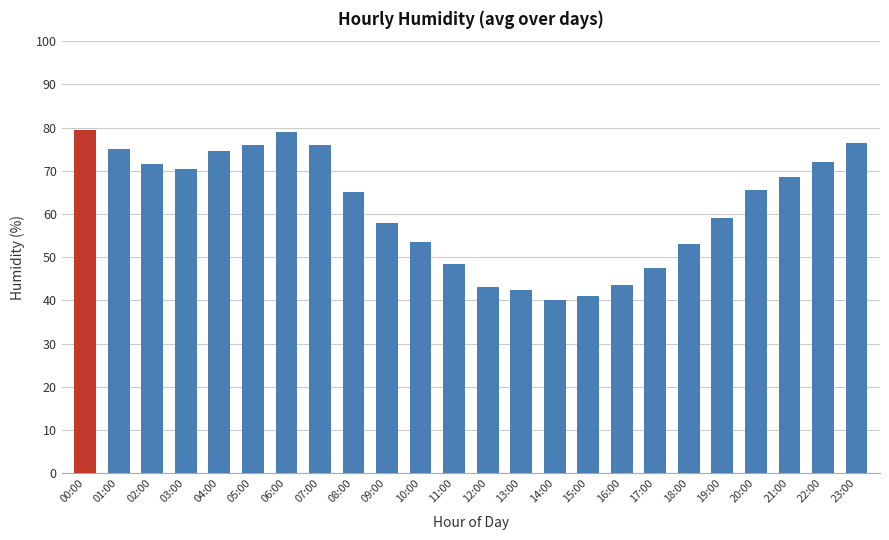

What is the minimum value shown in the chart?

40.0